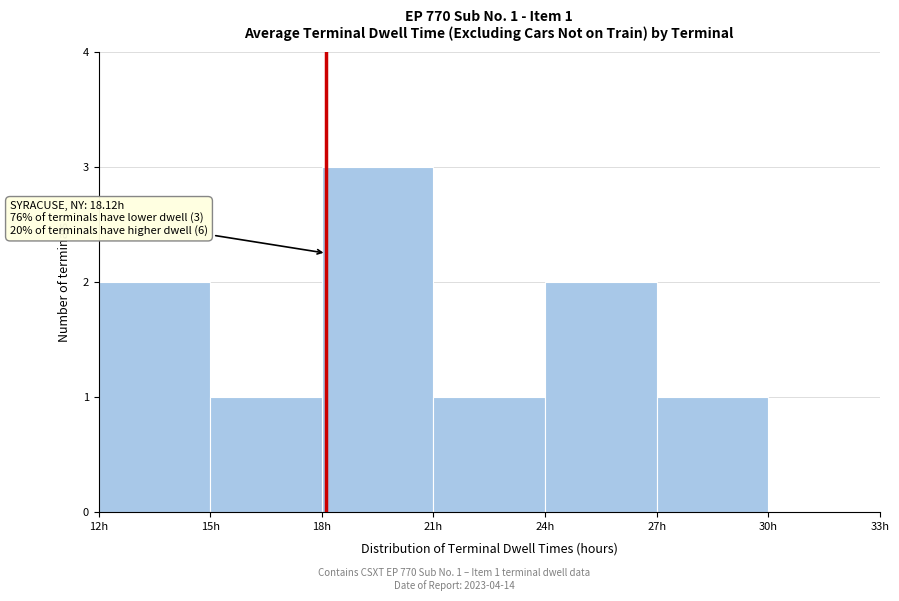

Which range on the x-axis has the tallest bar?

18 to 21